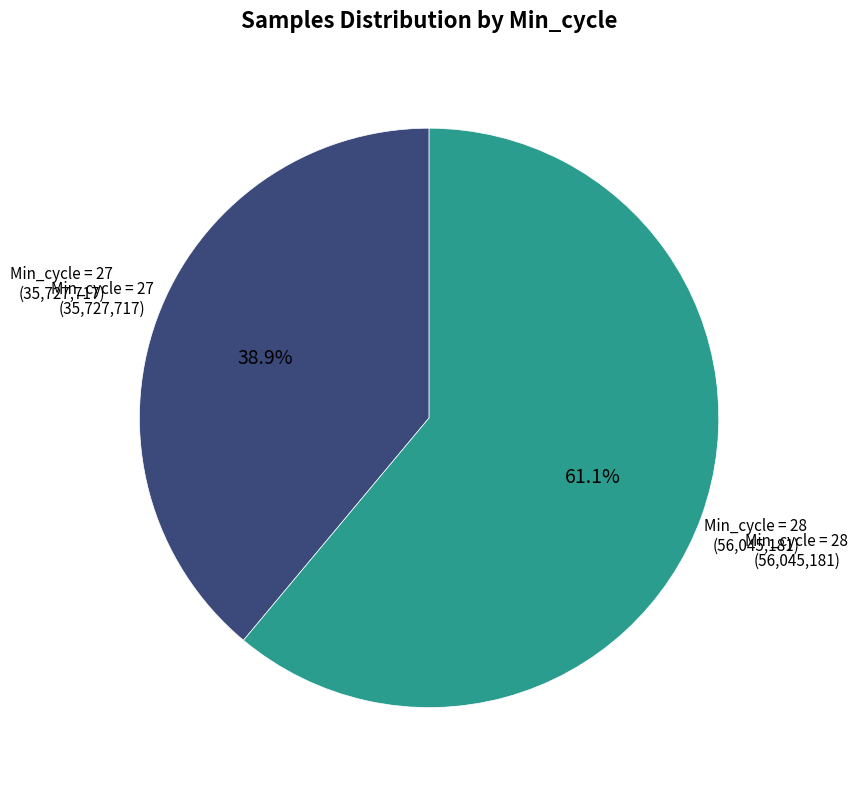

Is there a majority slice in this chart?

Yes